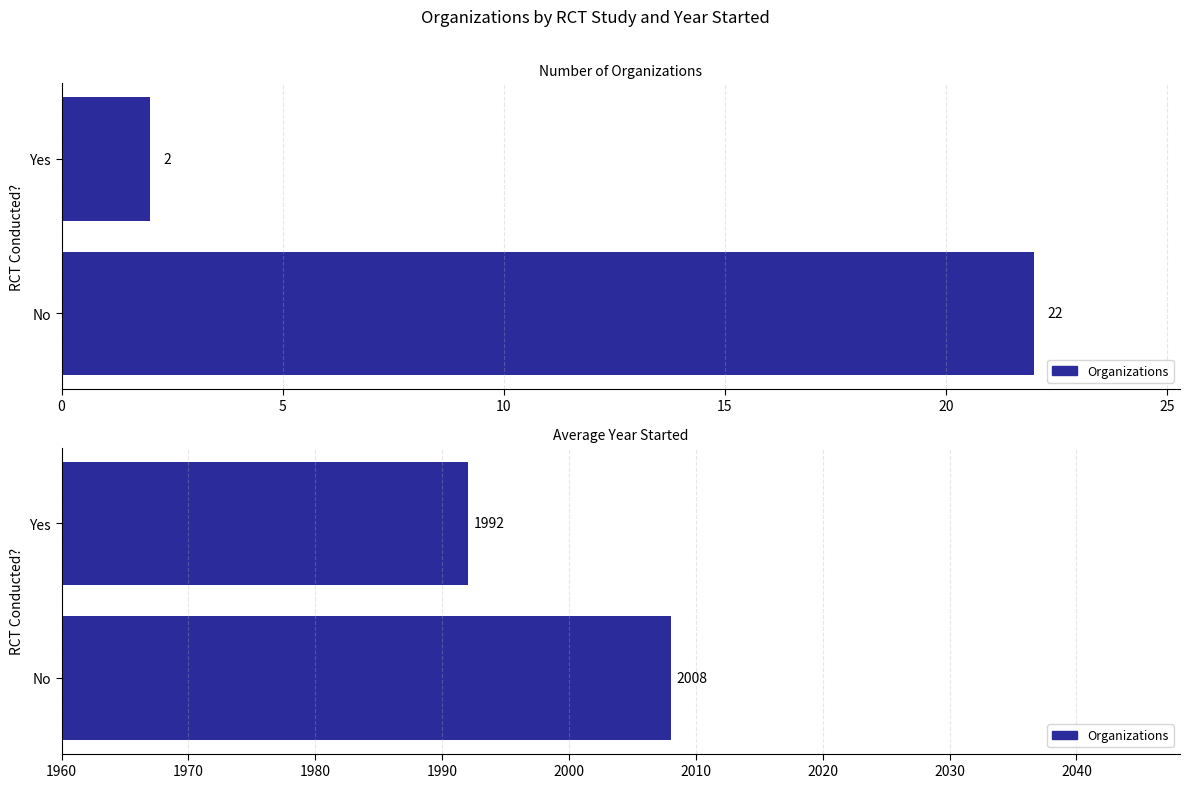

Which series has the widest spread of values?

Count of Organizations